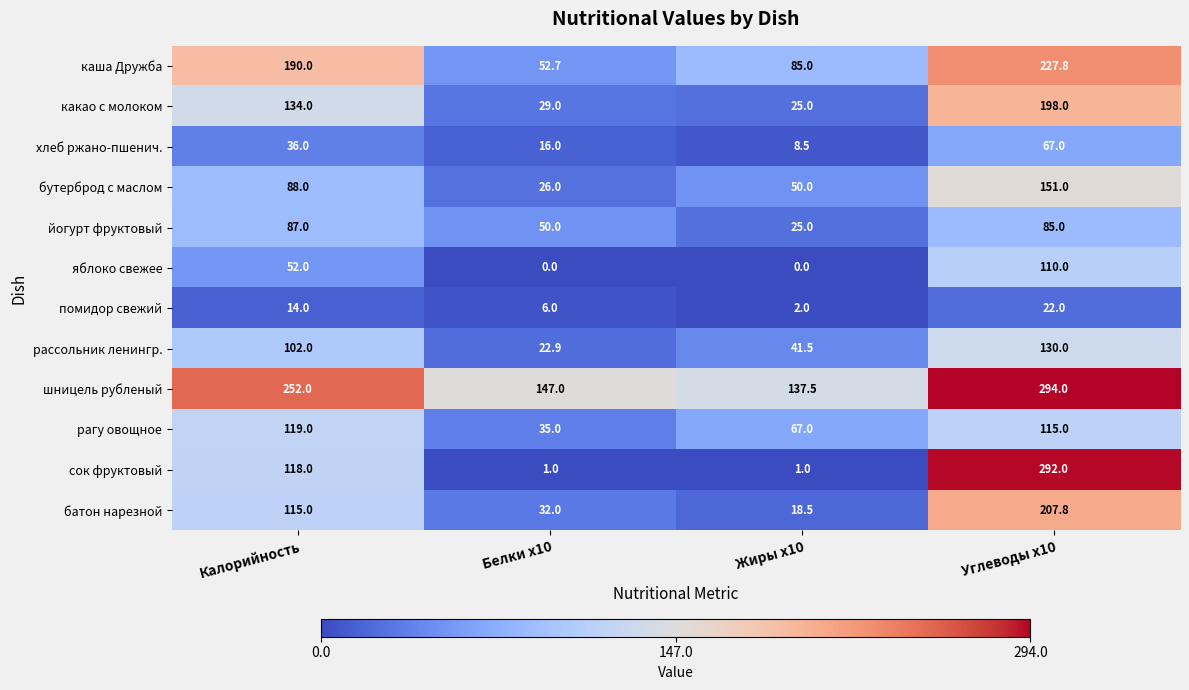

At Белки x10, list the series in order from largest to smallest.

шницель рубленый, каша Дружба, йогурт фруктовый, рагу овощное, батон нарезной, какао с молоком, бутерброд с маслом, рассольник ленингр., хлеб ржано-пшенич., помидор свежий, сок фруктовый, яблоко свежее